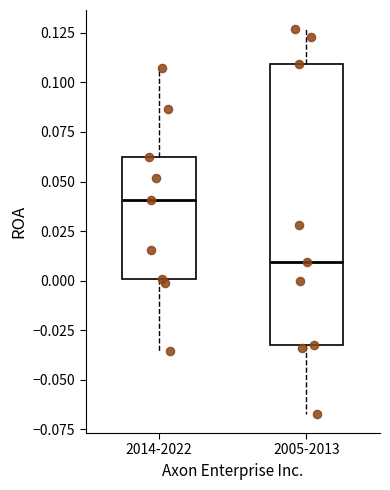

Reading left to right, transcribe this box plot: for each box, give where its median line is, the range the box spans, and where its two whiskers end, as read against the y-axis. The values are not printed on the chart, so give them approximately, as read against the axis.

2014-2022: median 0.040, box 0.000 to 0.060, whiskers -0.035 to 0.110
2005-2013: median 0.010, box -0.030 to 0.110, whiskers -0.065 to 0.125